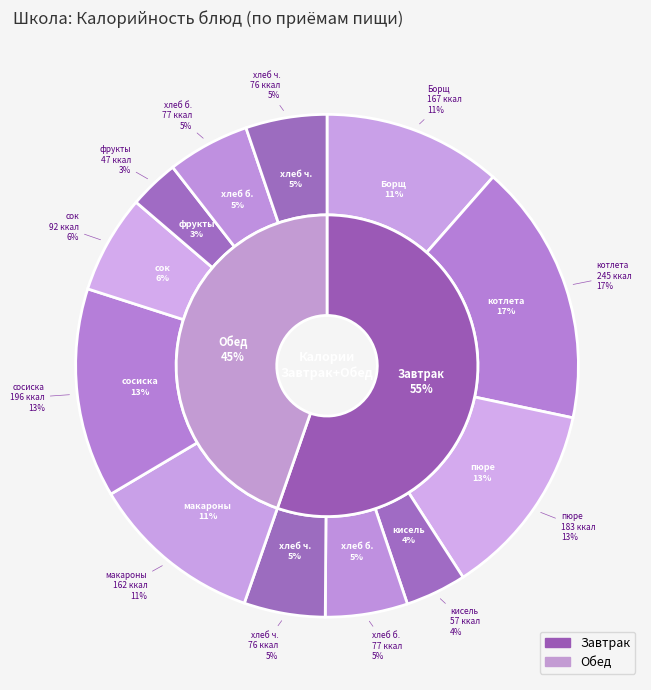

To the nearest percent, what is the combined percentage of макароны отварные and Хлеб Дарницкий (хлеб черн.)?

16%